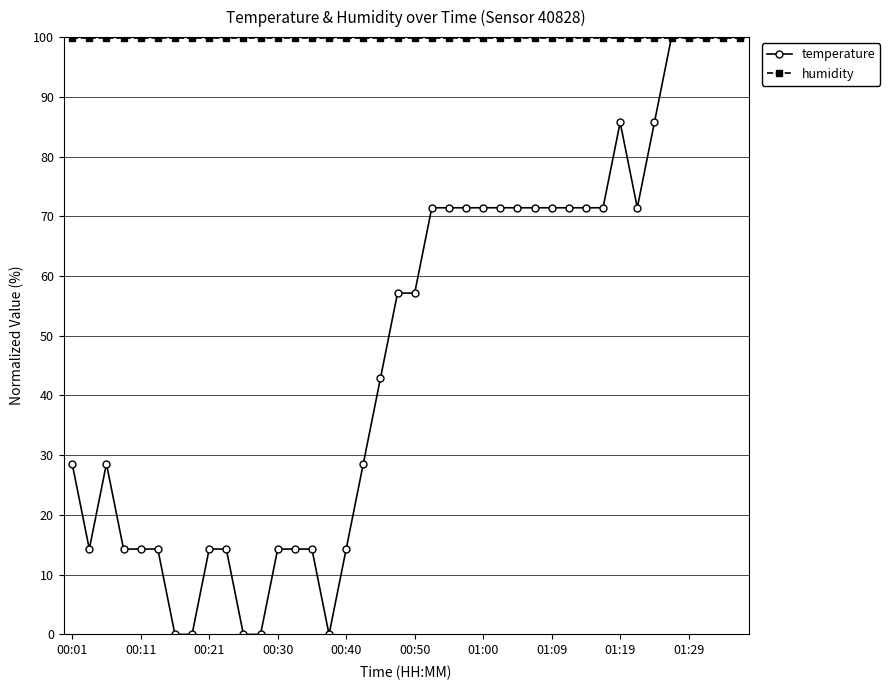

Which series has the largest total across all categories?

humidity